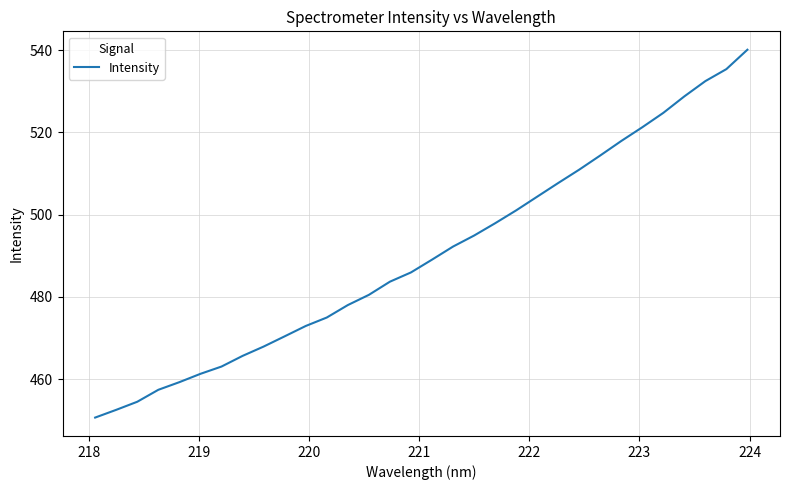

What is the difference between the maximum and minimum values?

89.4